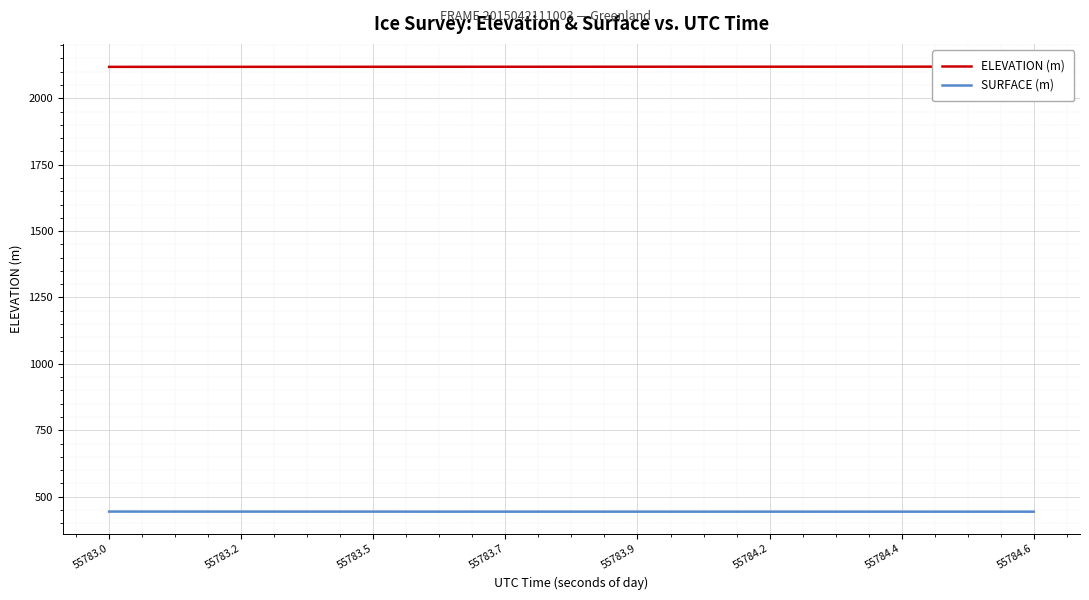

What is the minimum value for SURFACE (m)?

443.6